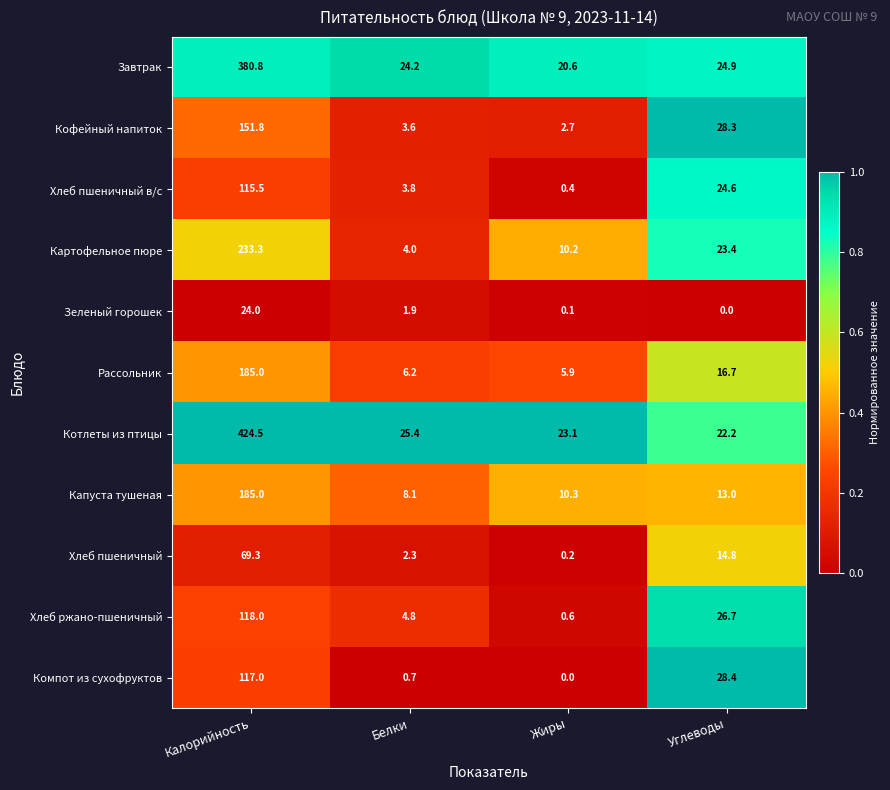

Which series has the largest range (max minus min)?

Котлеты из птицы